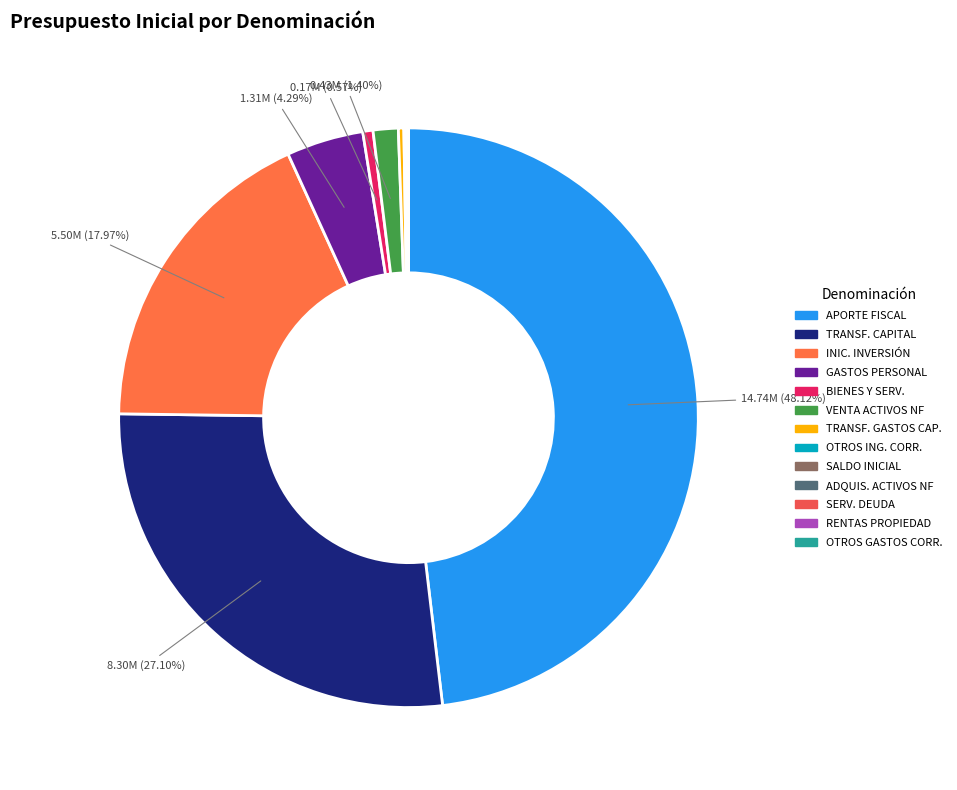

Which slice is the largest?

APORTE FISCAL